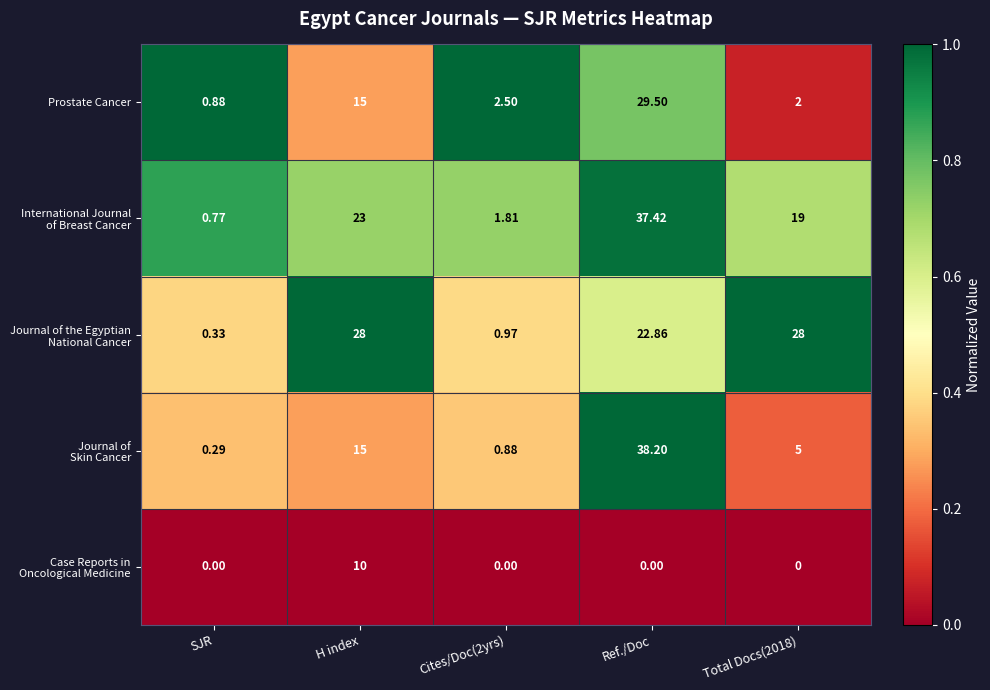

Which category has the lowest value in the Prostate Cancer series?

SJR